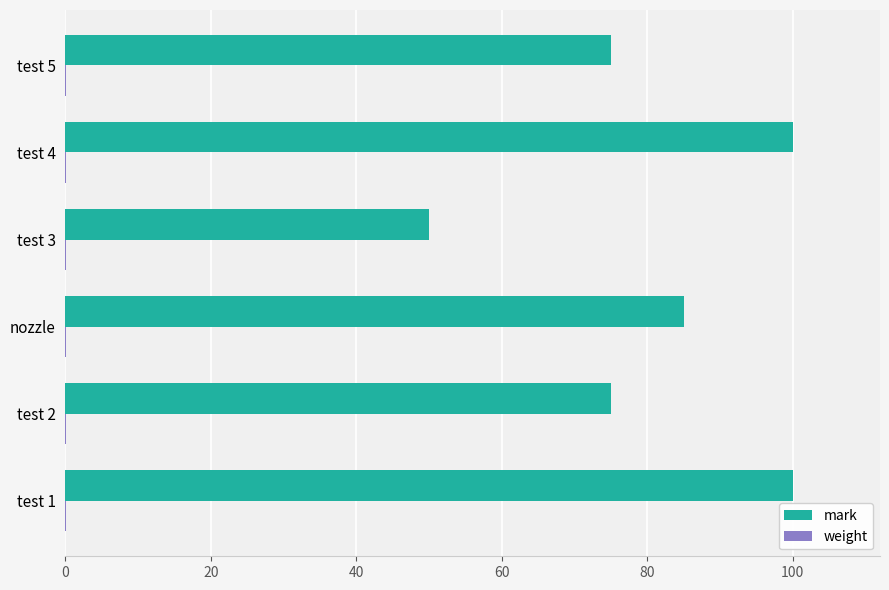

The value of mark at test 4 is 133.4. True or false?

False